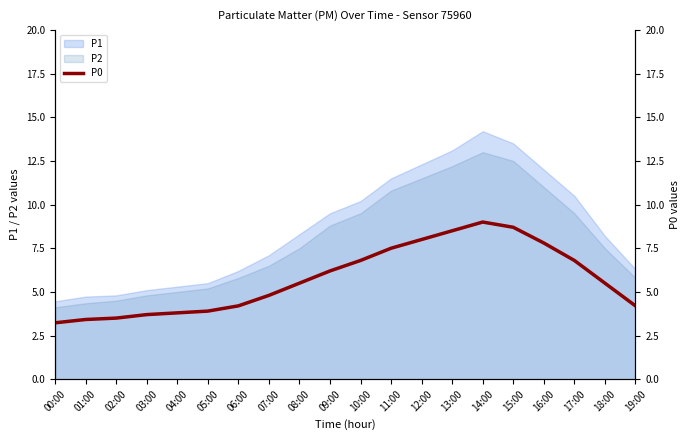

At which label does the data first exceed 5?

08:00